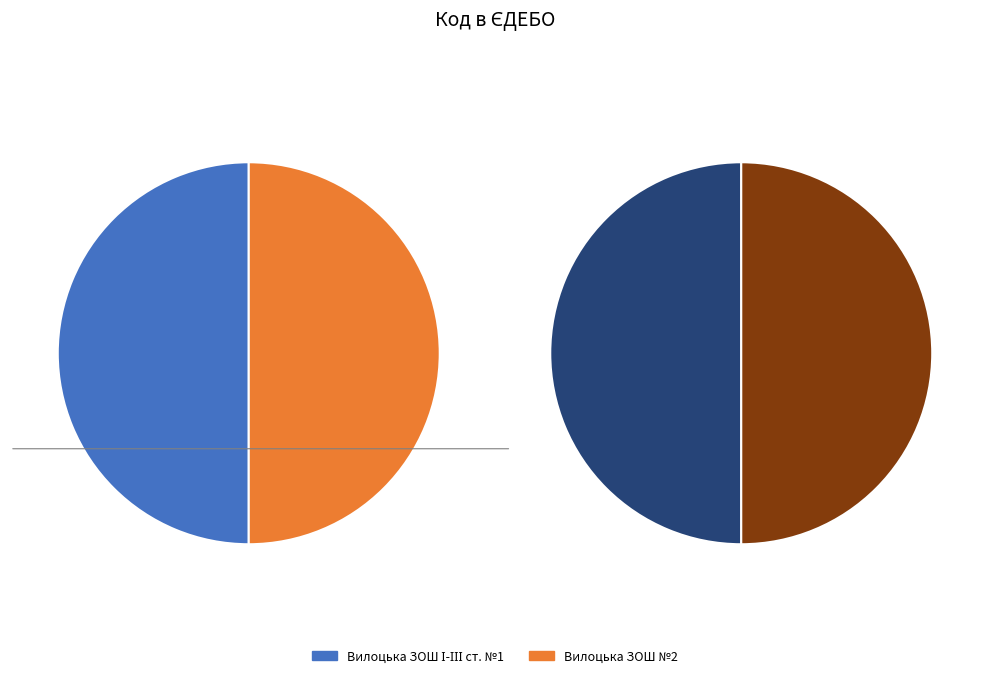

Does Вилоцька ЗОШ №2 account for over 50% of the chart?

No